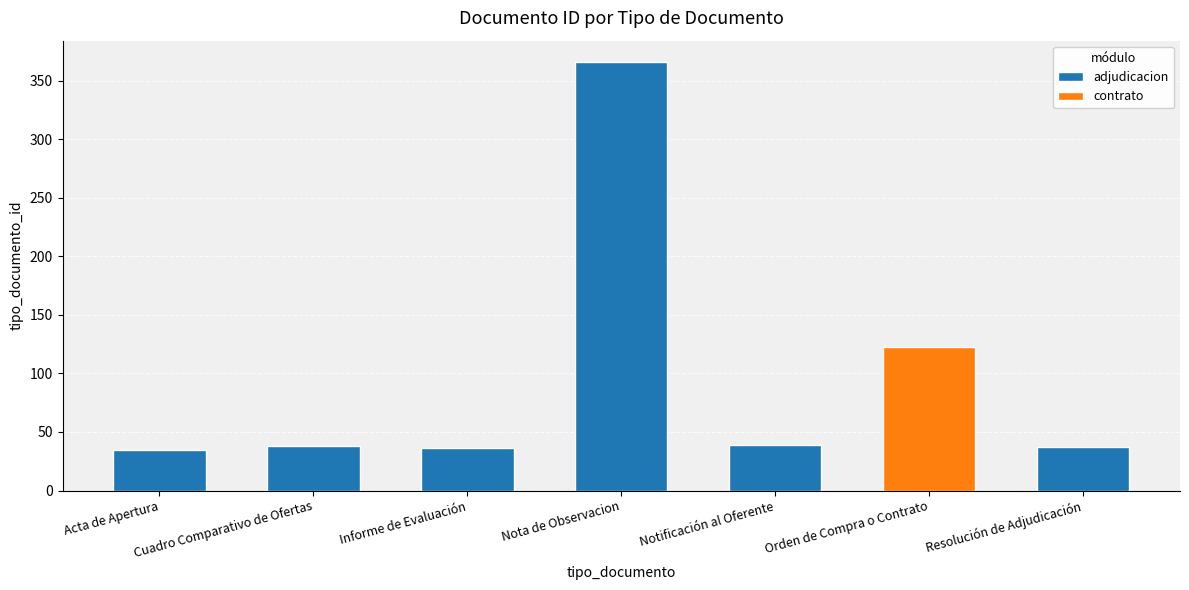

The value of adjudicacion at Acta de Apertura is 35. True or false?

True